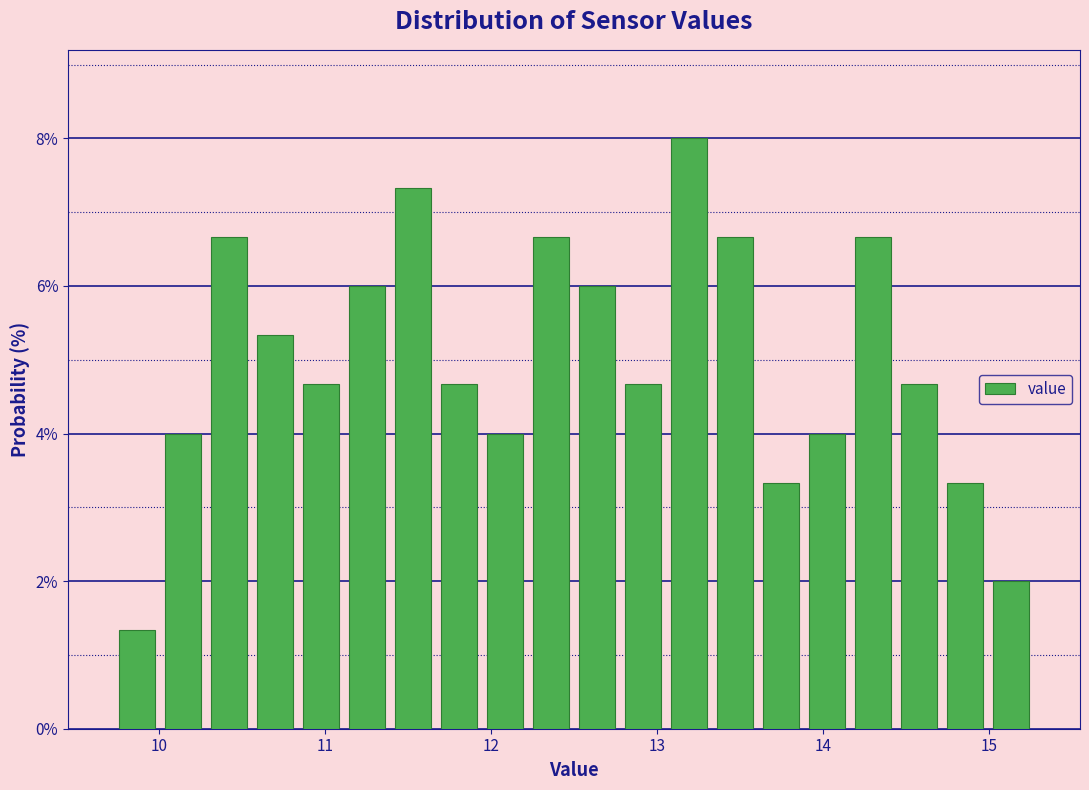

Read against the x-axis, roughly where is the centre of the tallest bar?

13.2